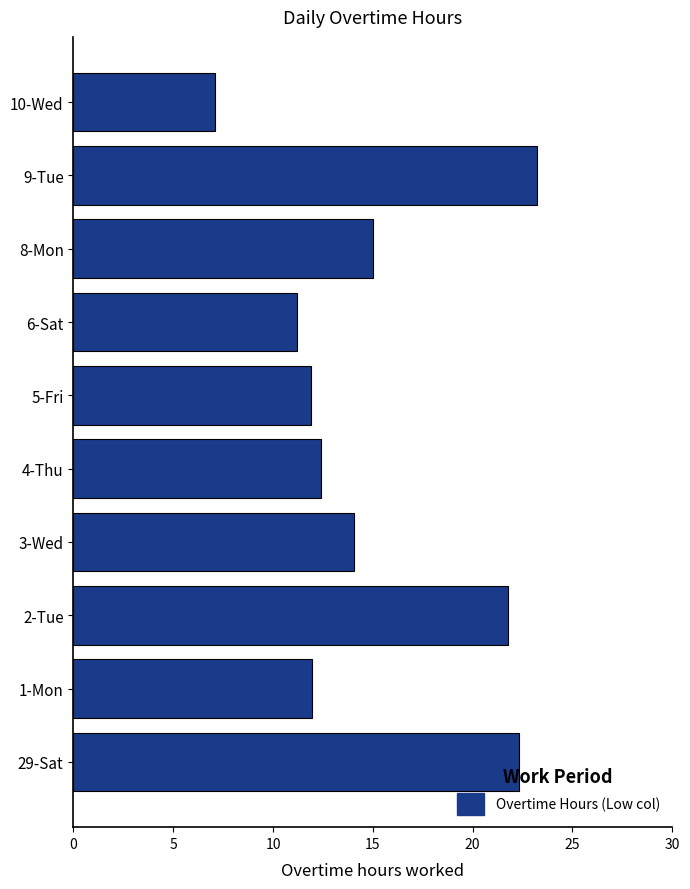

Is it true that the value at 8-Mon is 25.9?

False